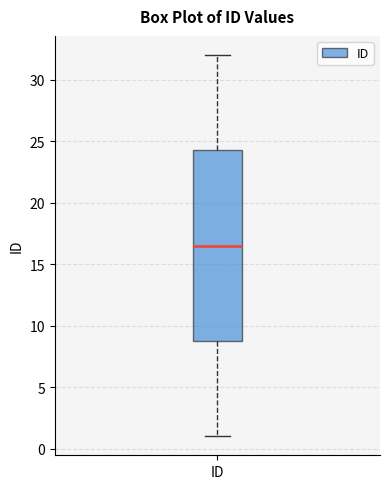

Where does the lower whisker of the box for ID end on the y-axis? The values are not printed on the chart, so give them approximately, as read against the axis.

1.0